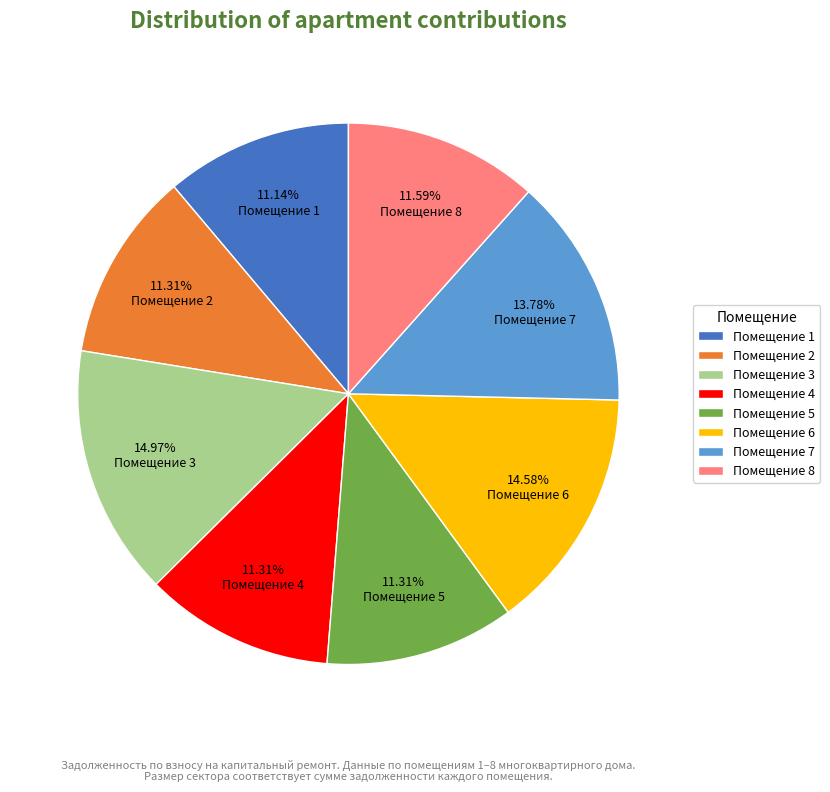

How many segments does this pie chart have?

8